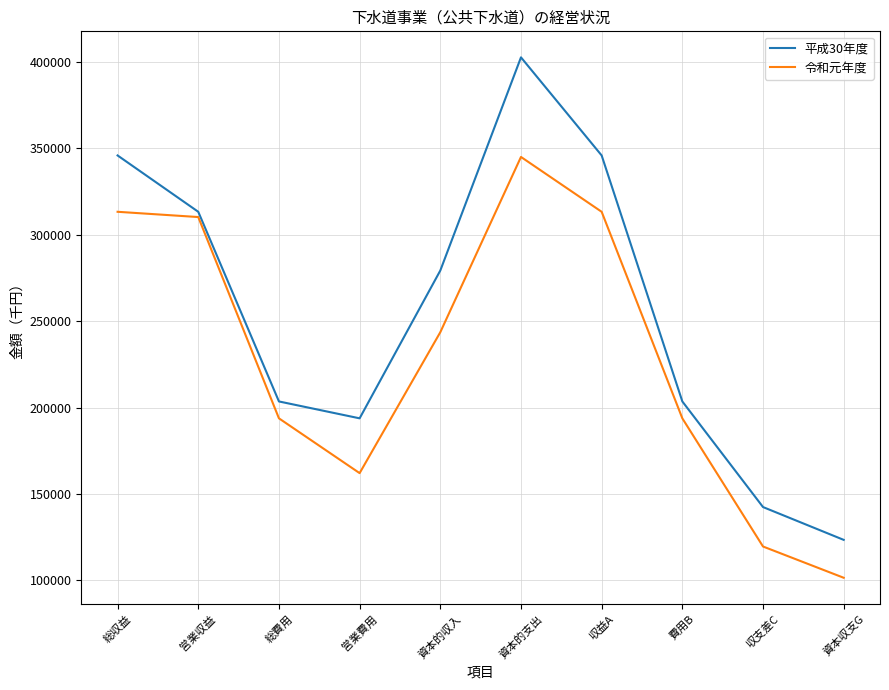

True or false: 令和元年度 and 平成30年度 cross at least once.

False